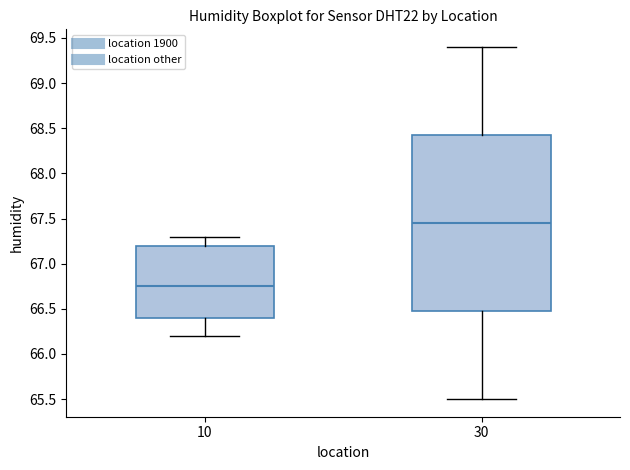

Which box is the tallest, from its lower edge to its upper edge?

30